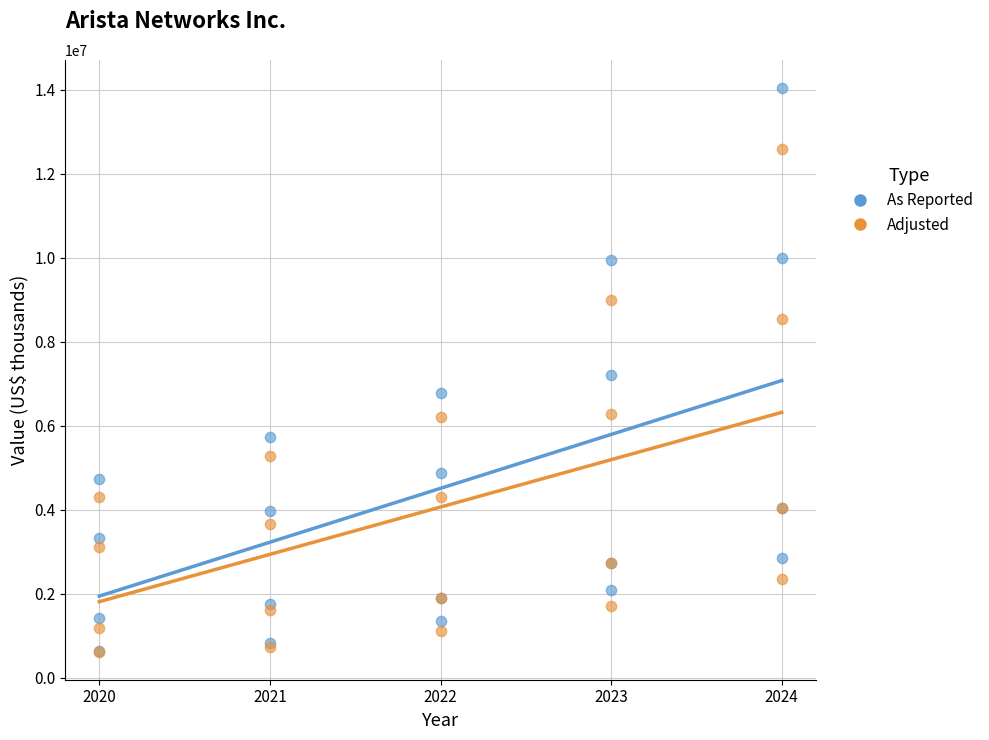

In the Adjusted series, what Y value is closest to 6614748?

6273267